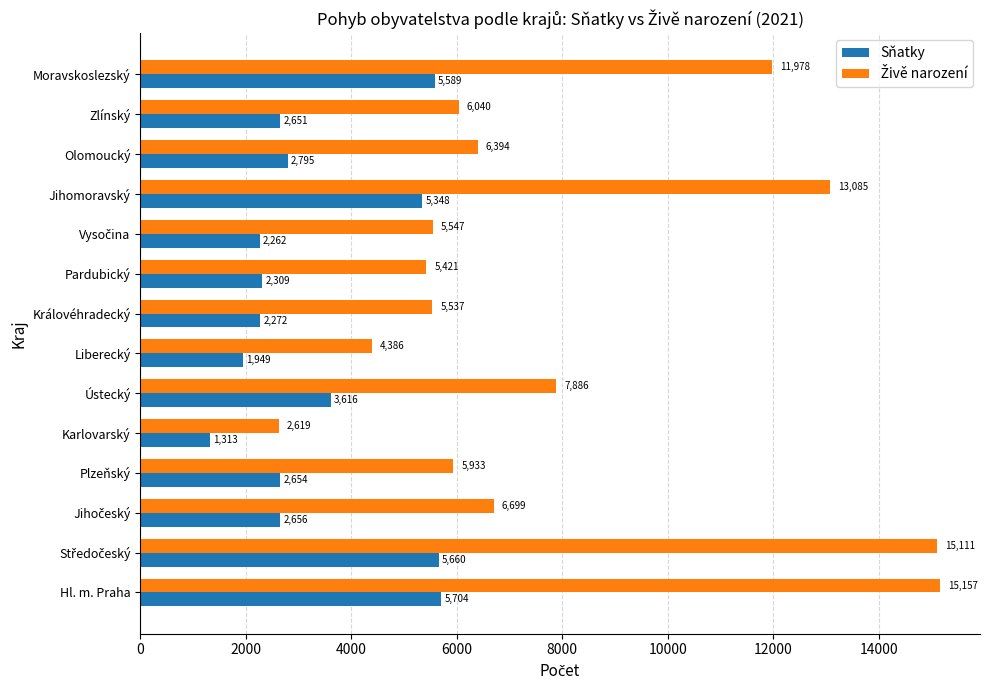

What is the total value across all series at Jihomoravský?

18433